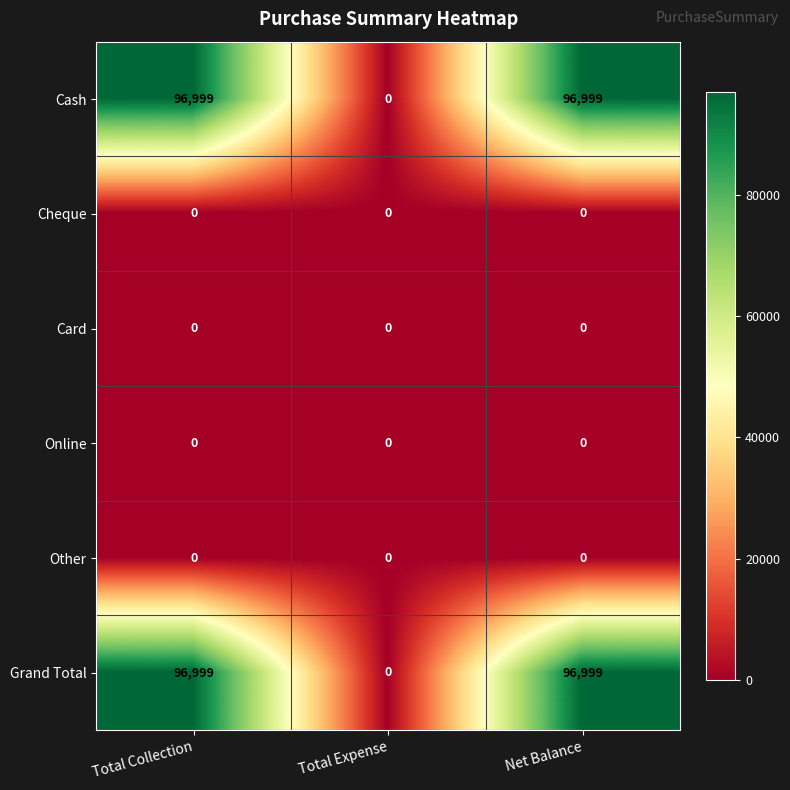

What is the difference between the highest and lowest values at Total Collection?

96999